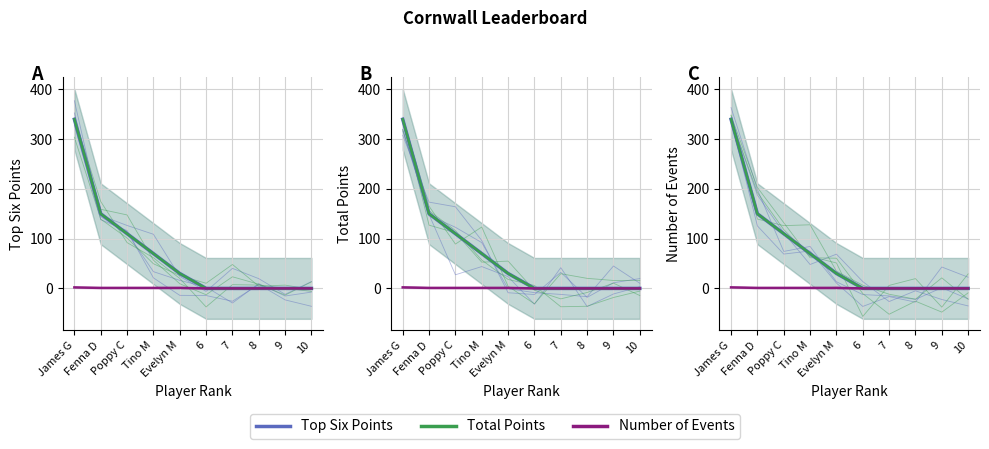

True or false: Top Six Points and Total Points cross at least once.

False